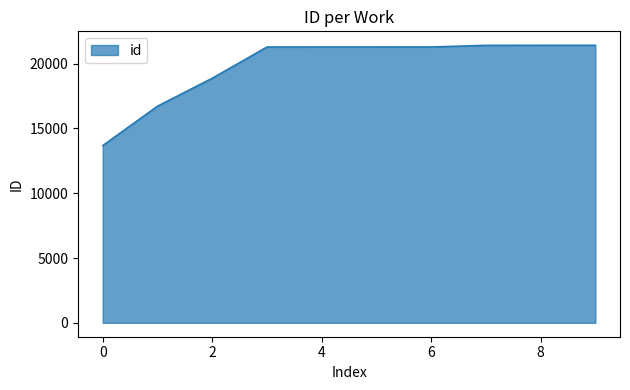

What is the maximum value shown in the chart?

21417